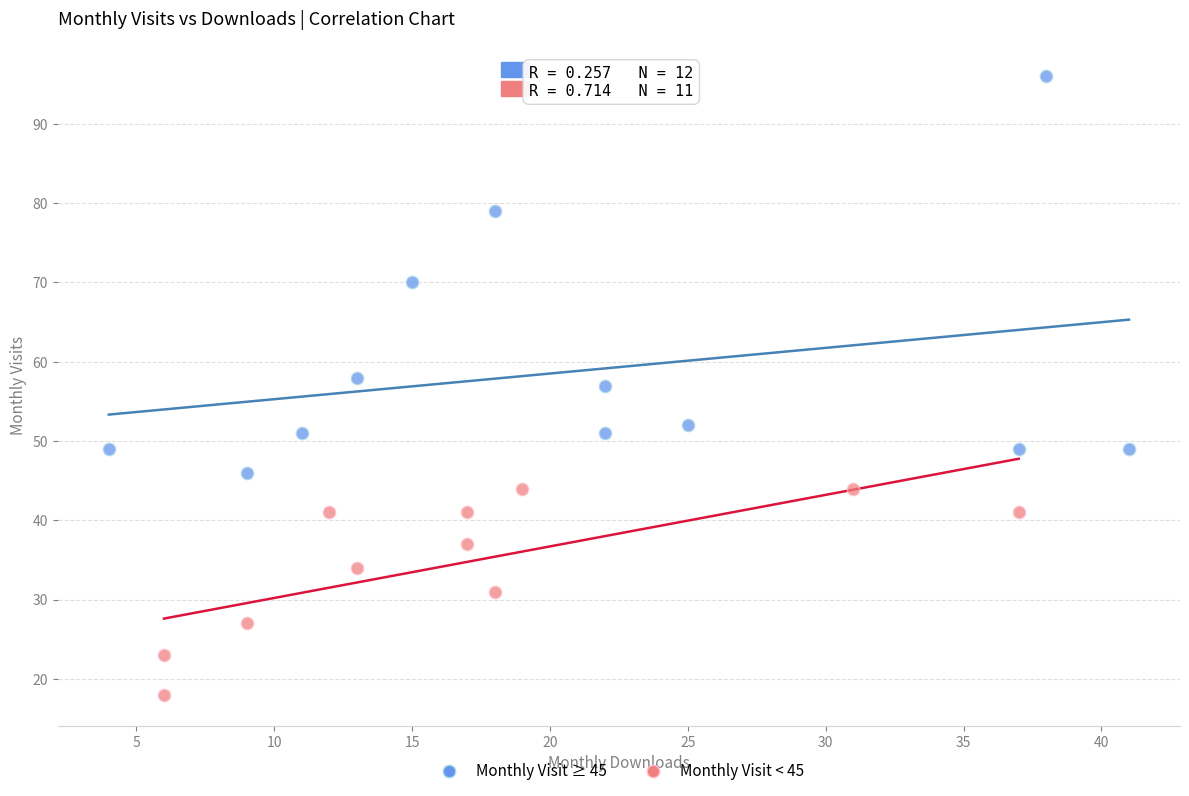

Which series reaches the maximum Y coordinate?

Monthly Visit ≥ 45